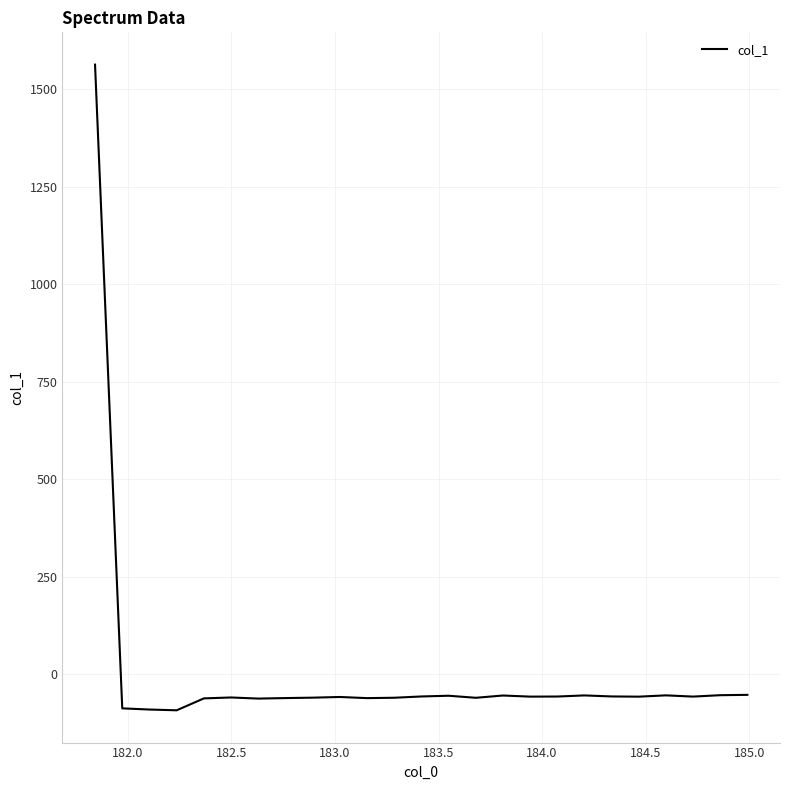

What is the smallest value displayed?

-92.0